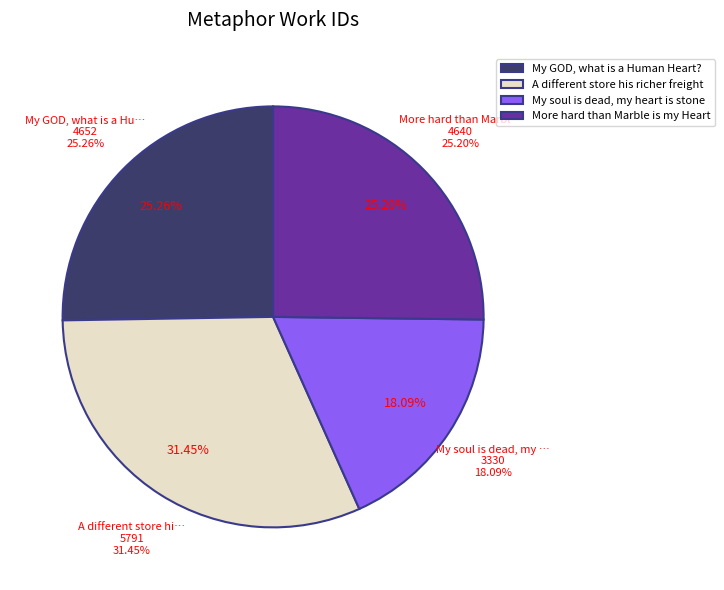

Rank the categories by value from highest to lowest.

A different store his richer freight, My GOD, what is a Human Heart?, More hard than Marble is my Heart, My soul is dead, my heart is stone